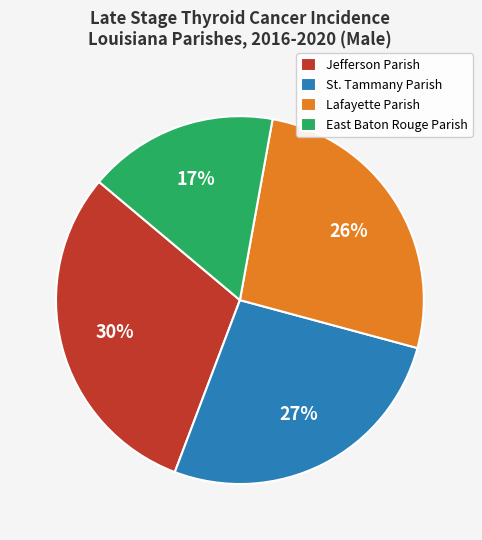

Which slice is the smallest?

East Baton Rouge Parish